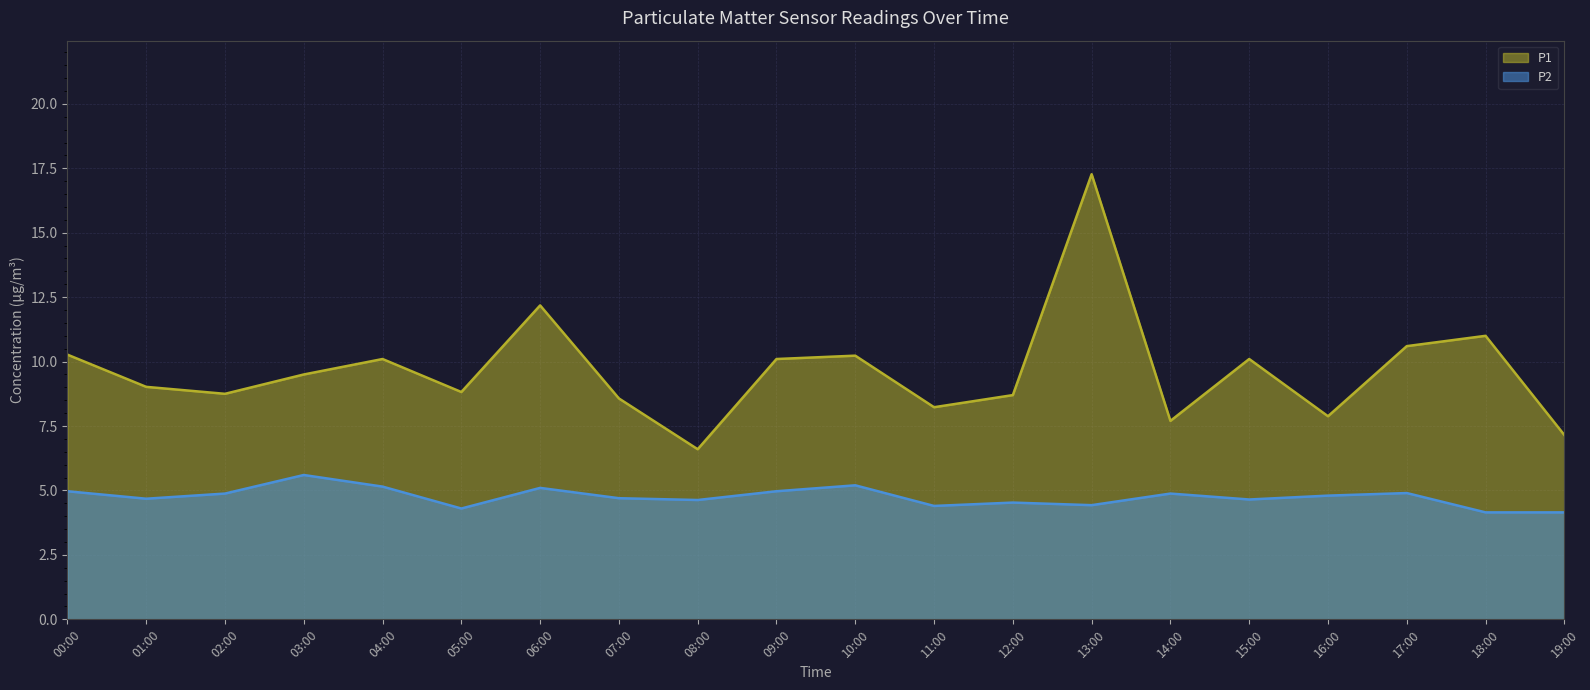

What is the average value of the P1 series?

9.6